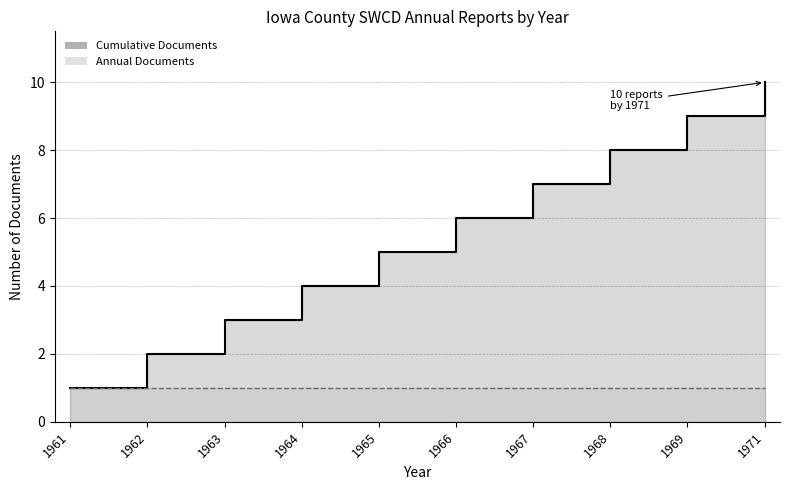

How many data points does each series have?

10